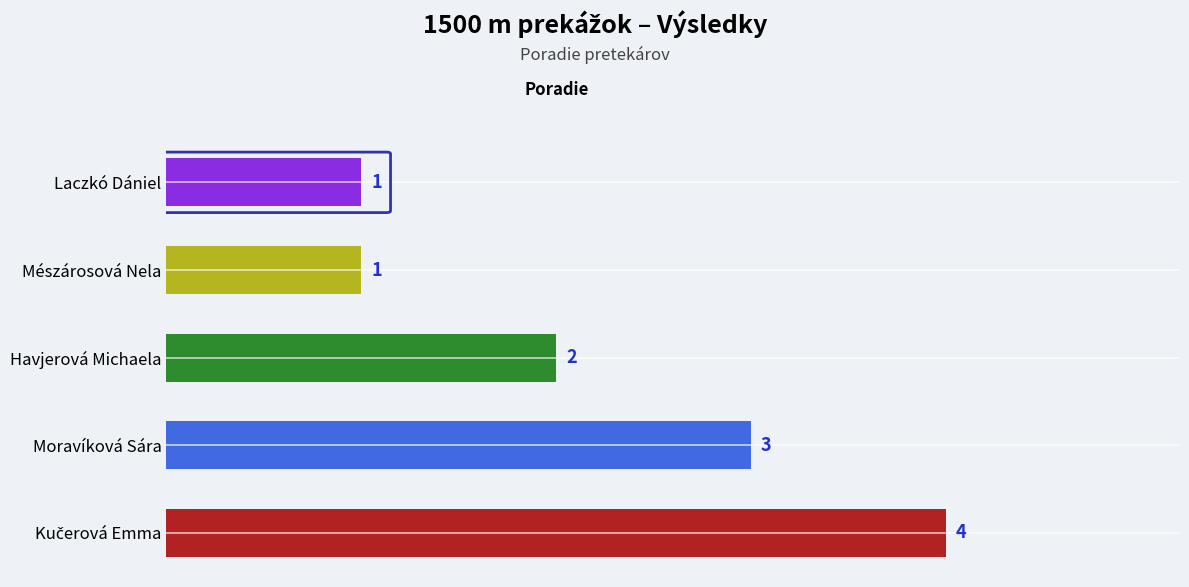

The chart shows a value of 2 at Havjerová Michaela. True or false?

True